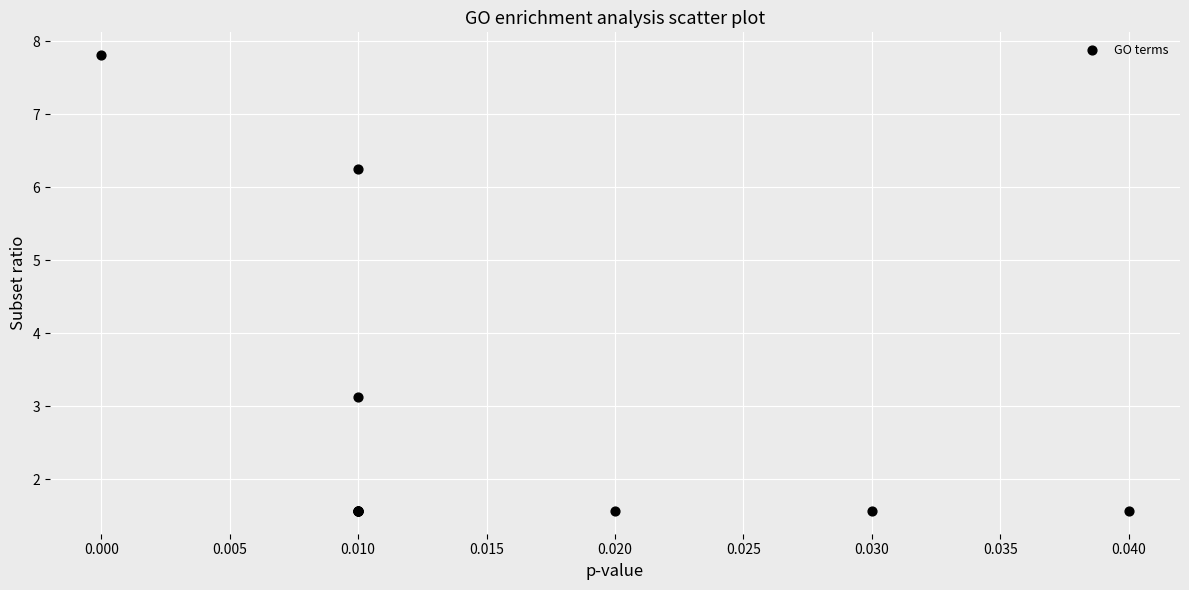

What Y value in the scatter plot is closest to 4?

3.1